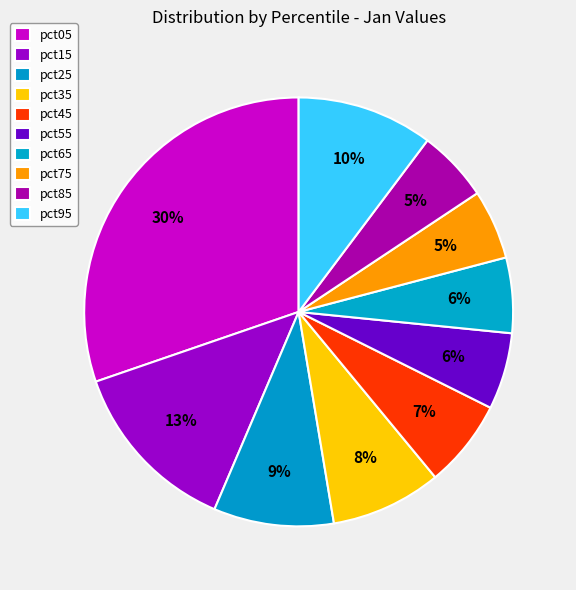

What is the smallest slice in the pie chart?

pct75